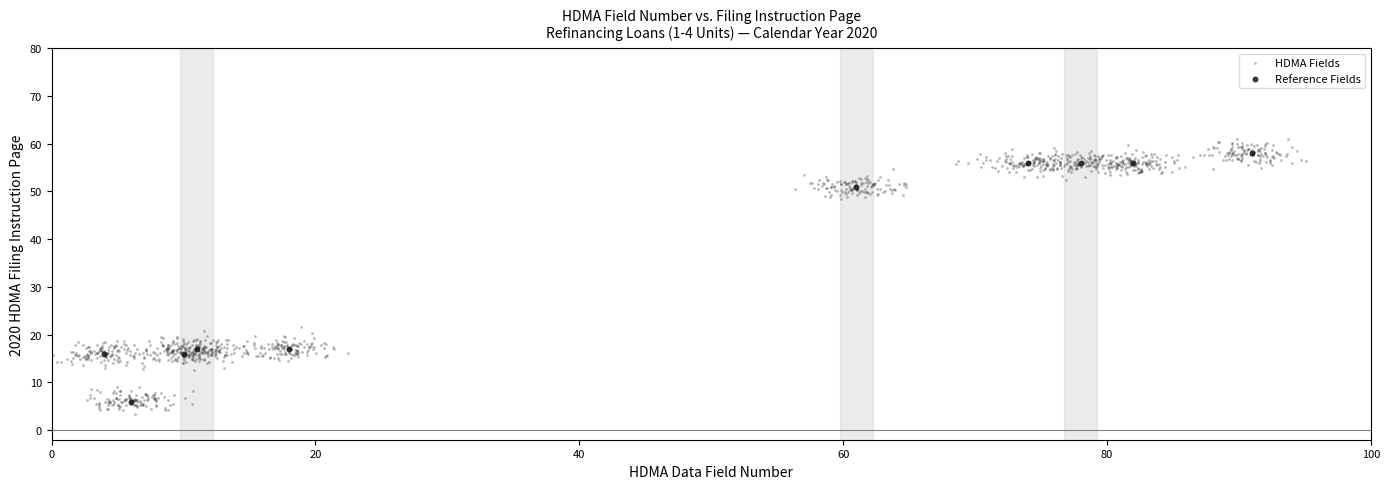

Which series has the largest Y range (max minus min)?

HDMA Fields